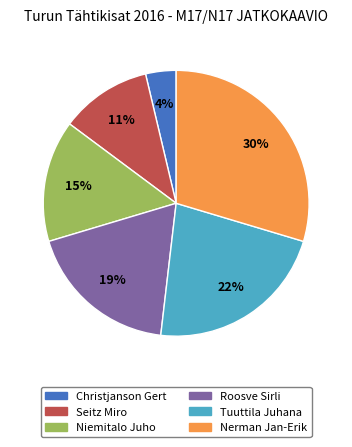

How many slices are in this pie chart?

6